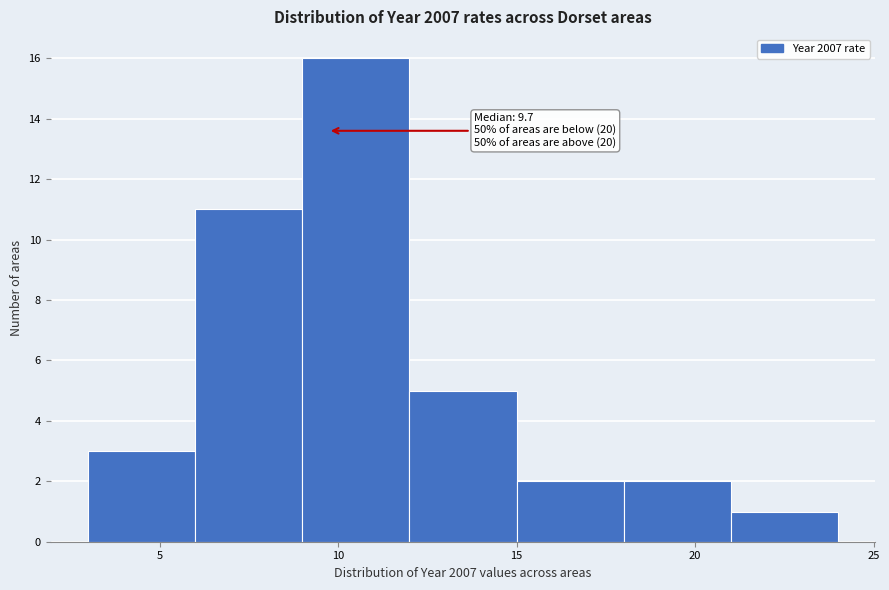

Which range on the x-axis has the tallest bar?

9 to 12